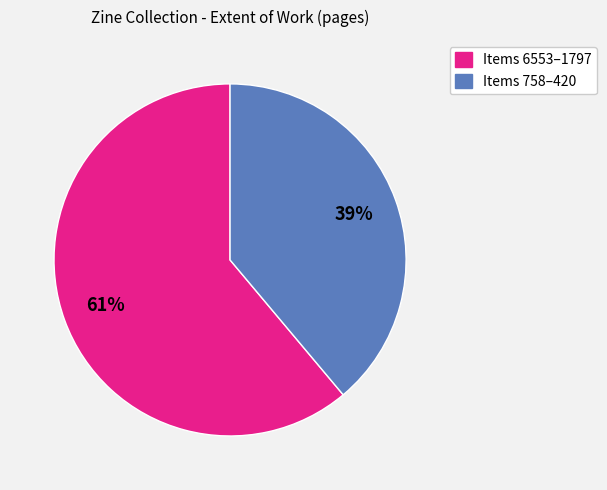

To the nearest percent, what is the average slice percentage?

50%